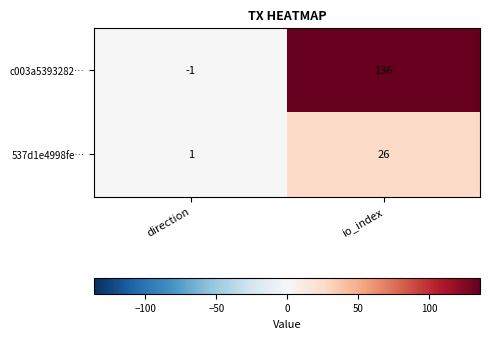

Is it true that 537d1e4998fe… equals 1 at direction?

True